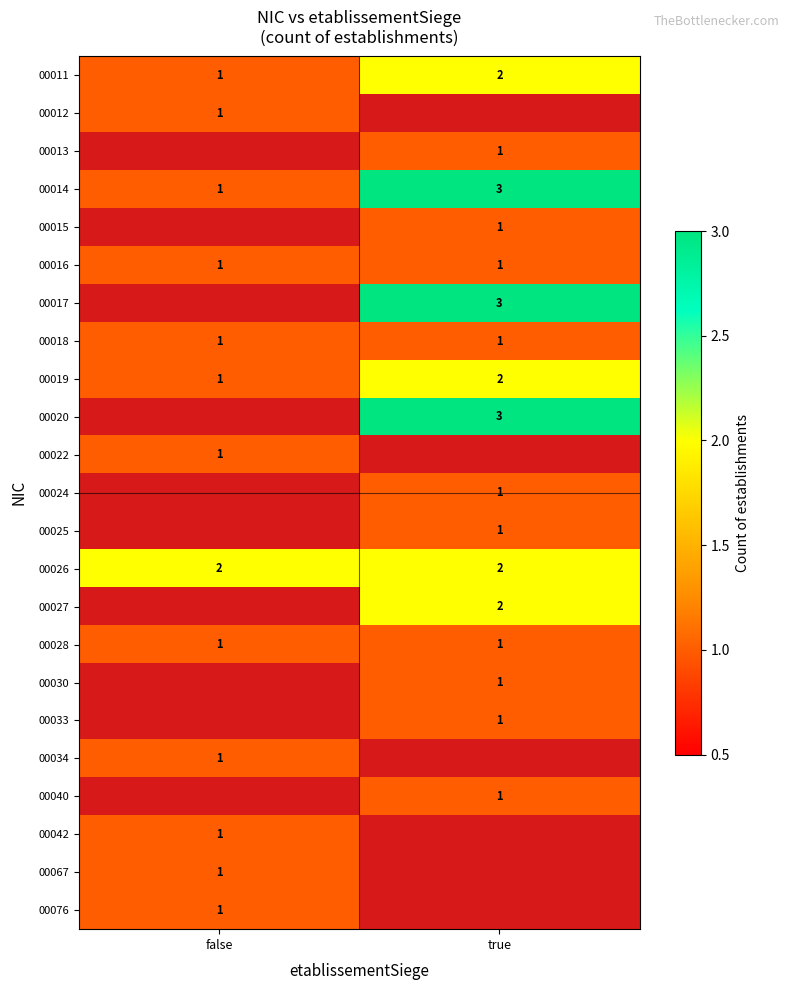

At which category does the chart reach its peak across all series?

true